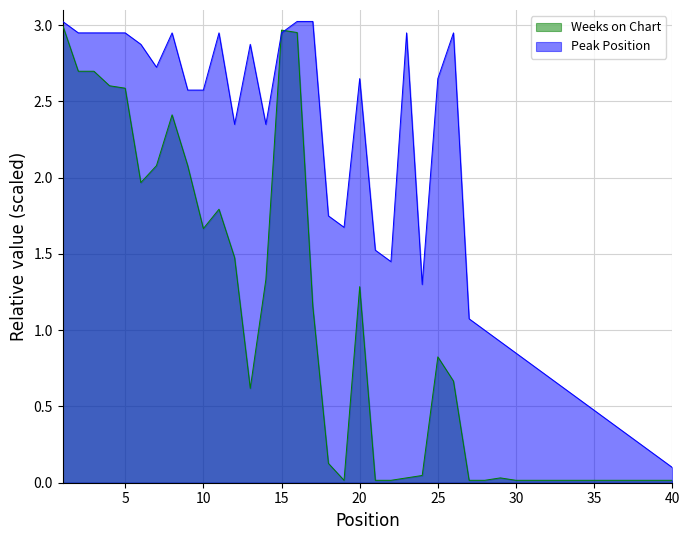

Which series has the largest total across all categories?

Peak Position